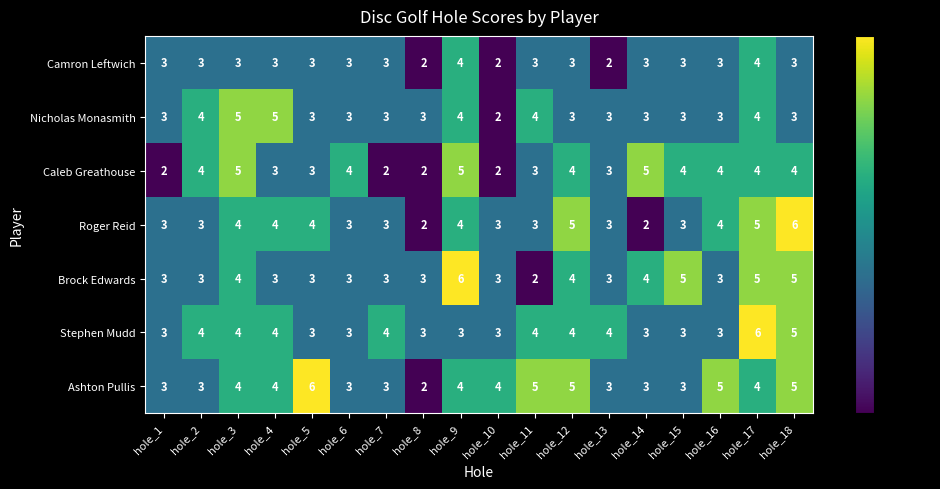

Is it true that Nicholas Monasmith equals 1 at hole_16?

False